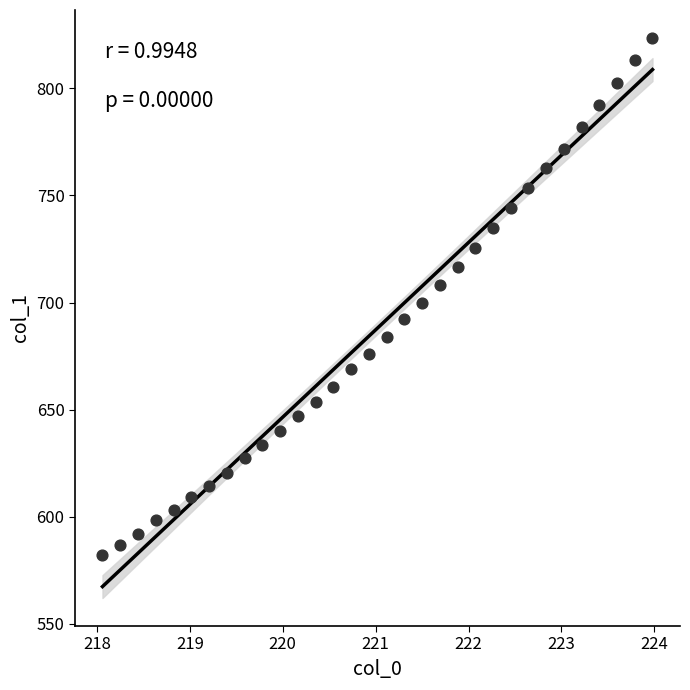

What is the range of X values (max minus min)?

5.9